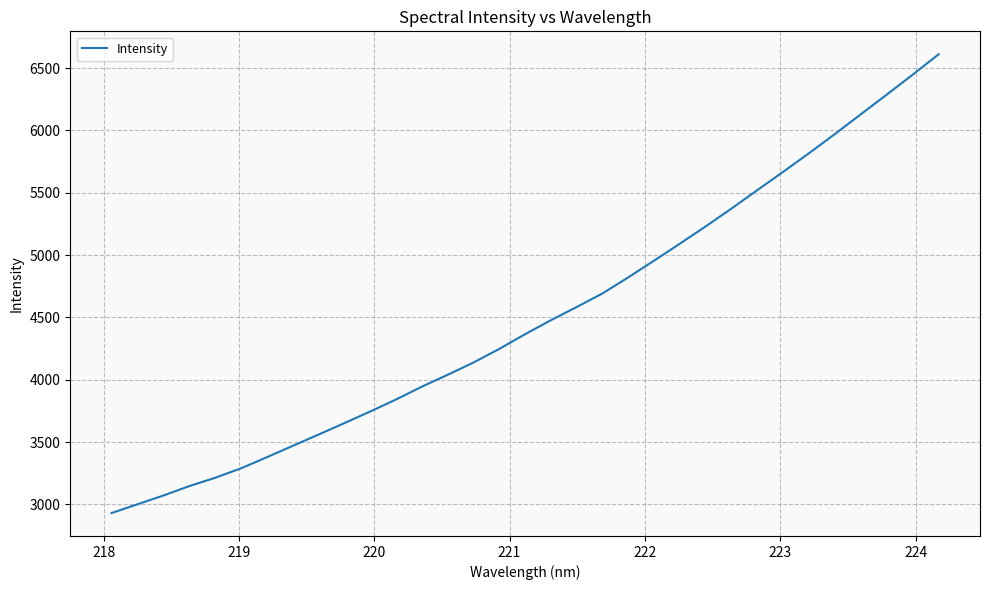

What is the smallest value displayed?

2930.6